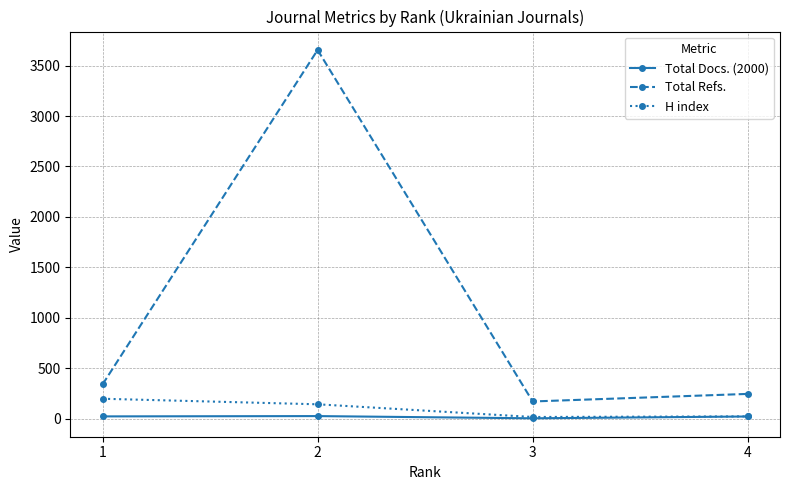

At which category does Total Refs. reach its first local peak?

2